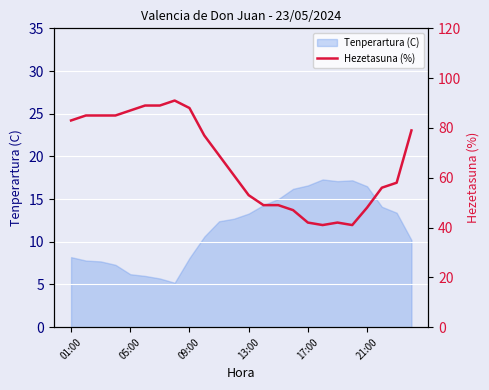

Is it true that Tenperartura (C) equals 13.8 at 01:00?

False